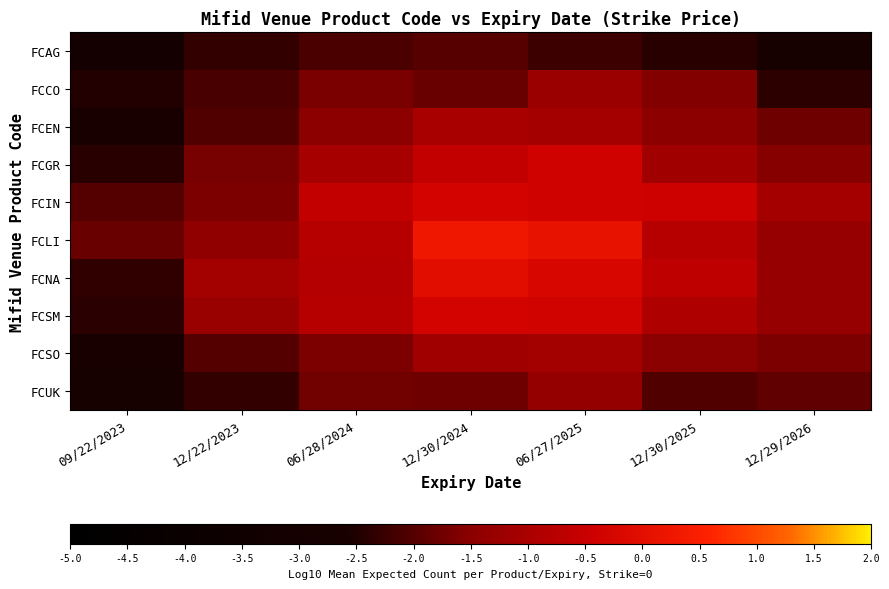

Which series has the largest total across all categories?

FCLI